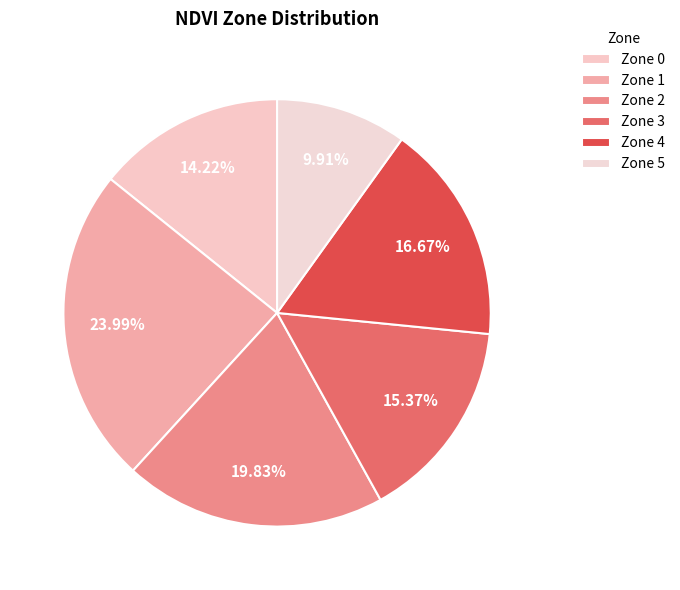

How many slices are in this pie chart?

6